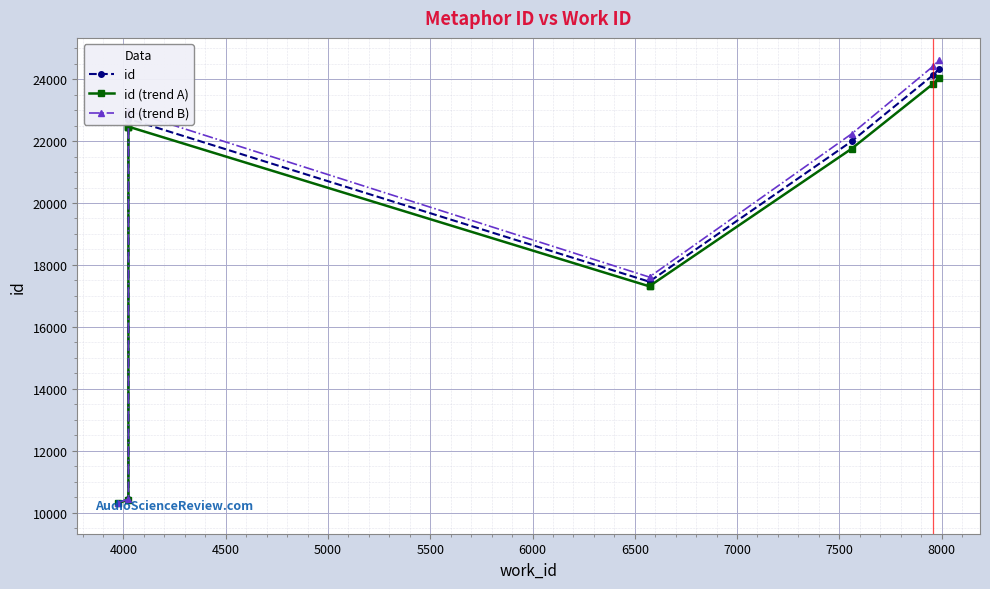

Which series has the largest range (max minus min)?

id (trend B)